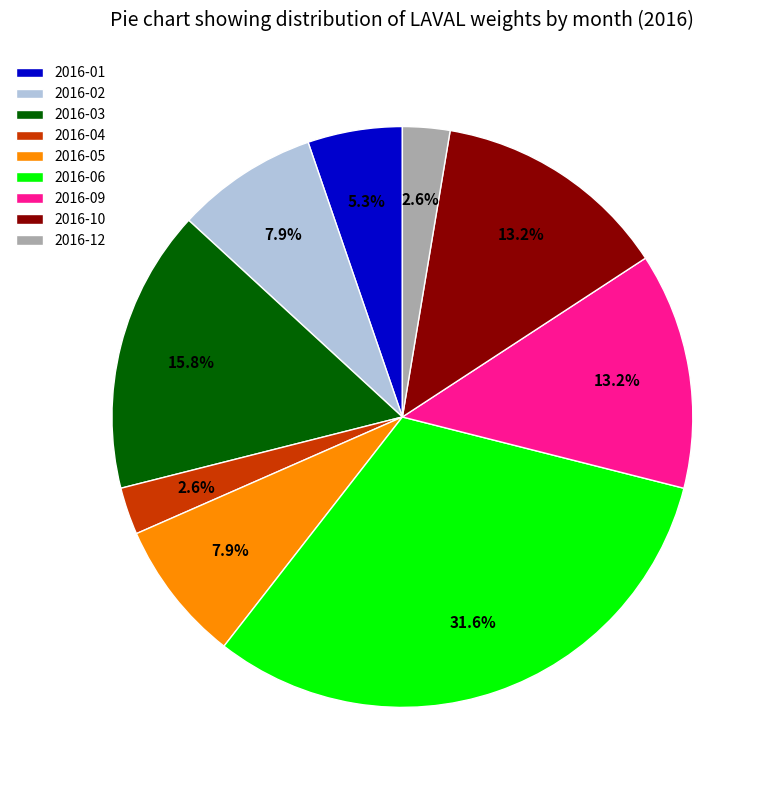

How much of the chart is everything except 2016-02?

92.1%